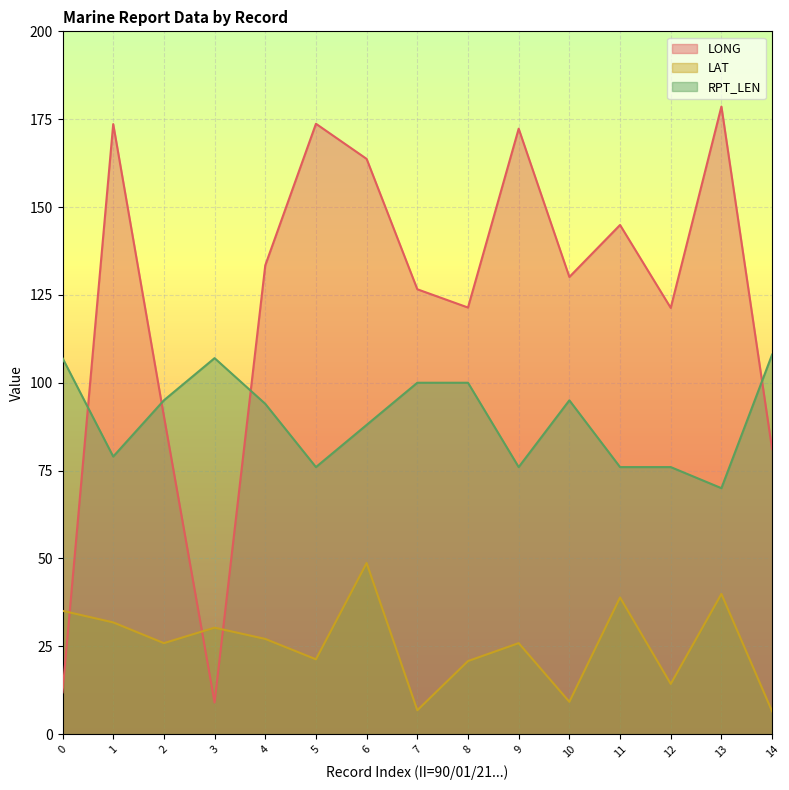

How many times do LONG and RPT_LEN cross each other?

4